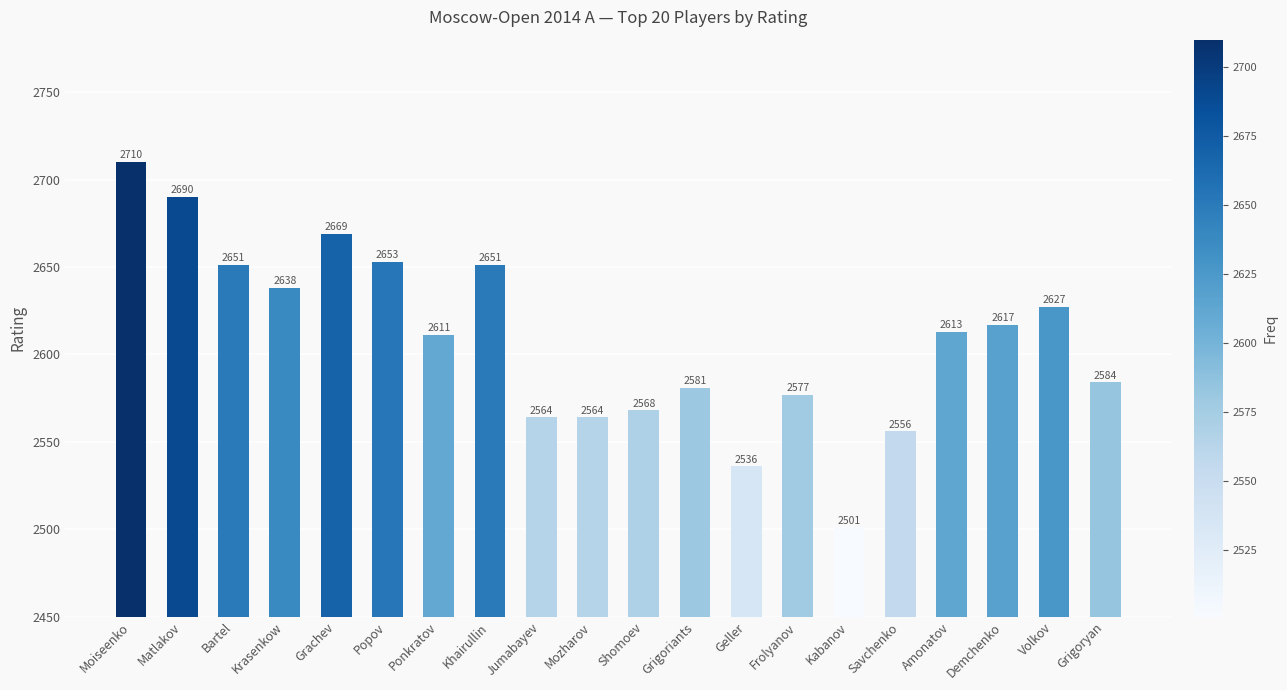

The chart shows a value of 4210 at Krasenkow. True or false?

False